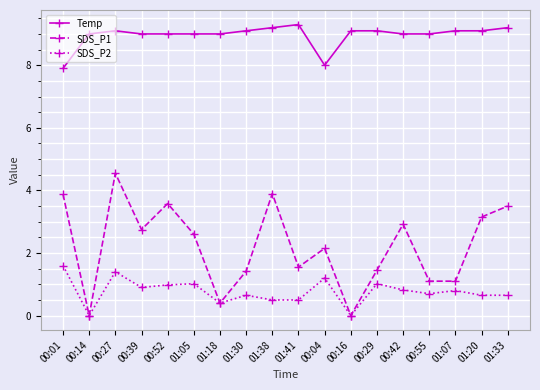

What is the maximum value shown in the chart?

9.3